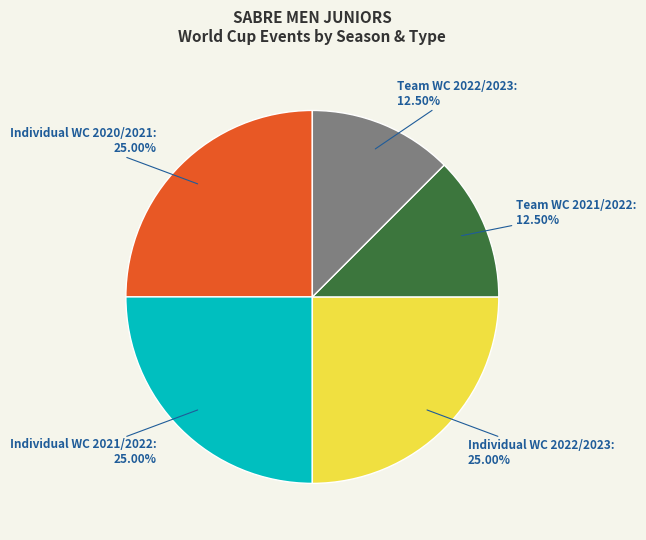

To the nearest percent, what is the average slice percentage?

20%